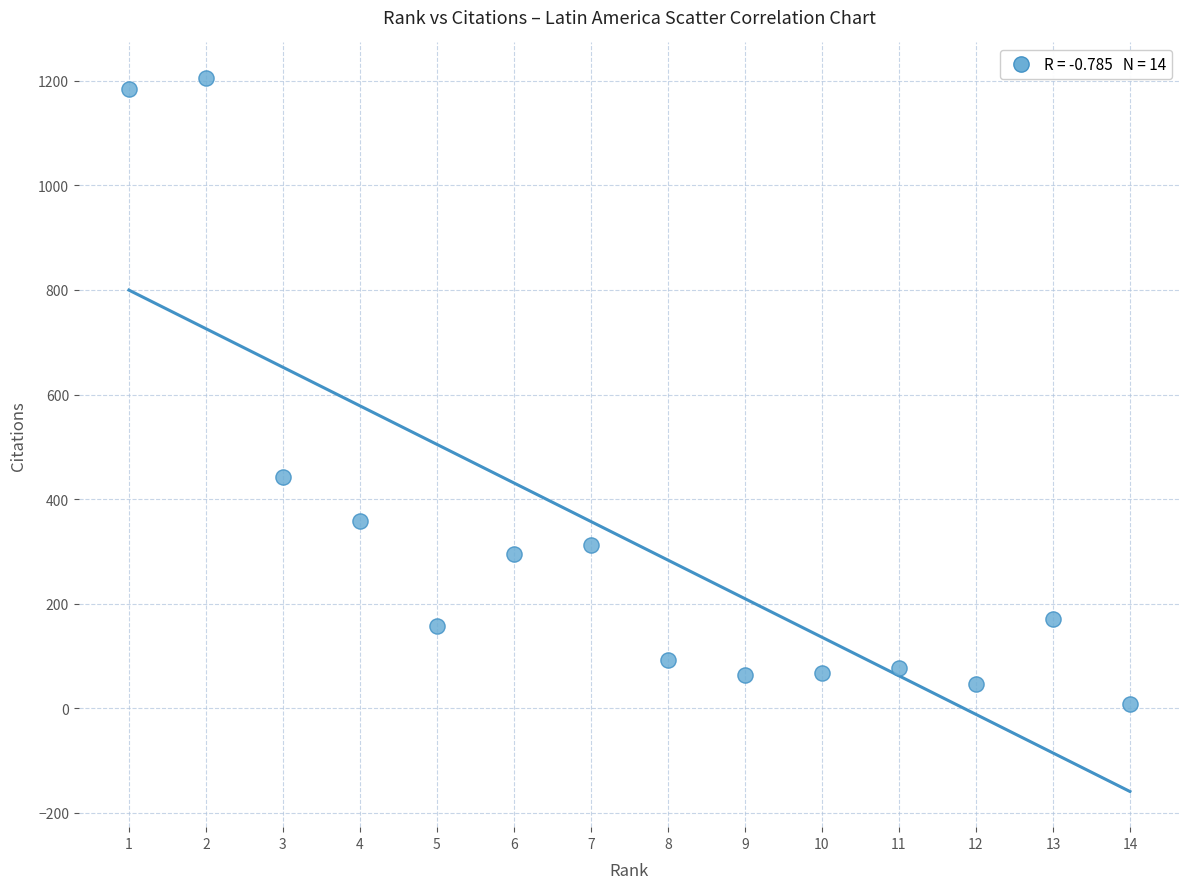

What Y value in the scatter plot is closest to 607?

442